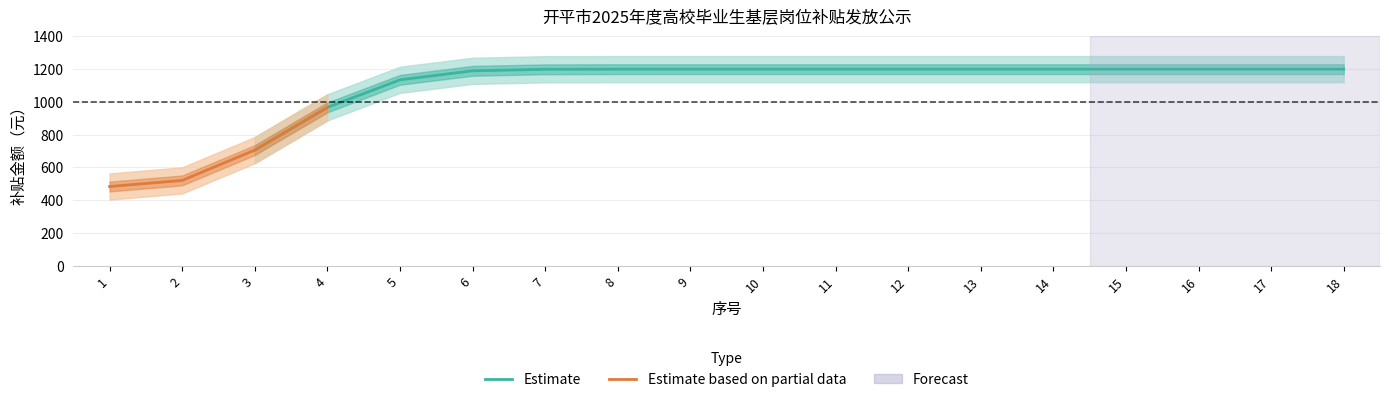

What is the value of the 8th point from the left?

1200